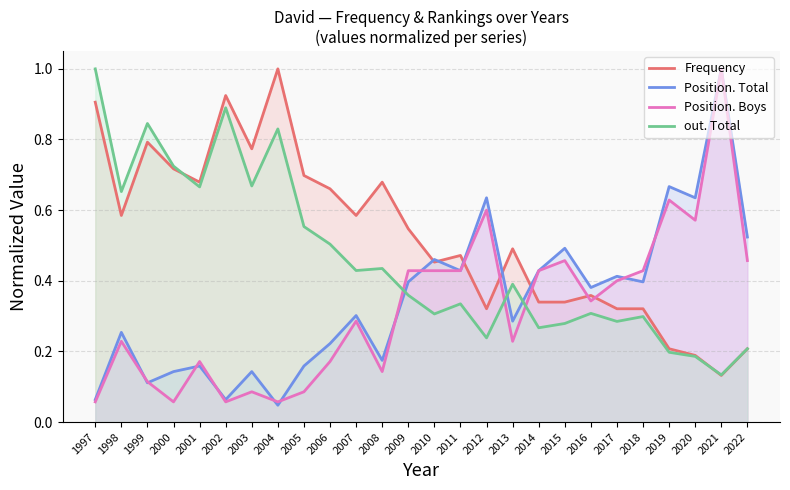

Where is out. Total nearest to the value 0?

2021